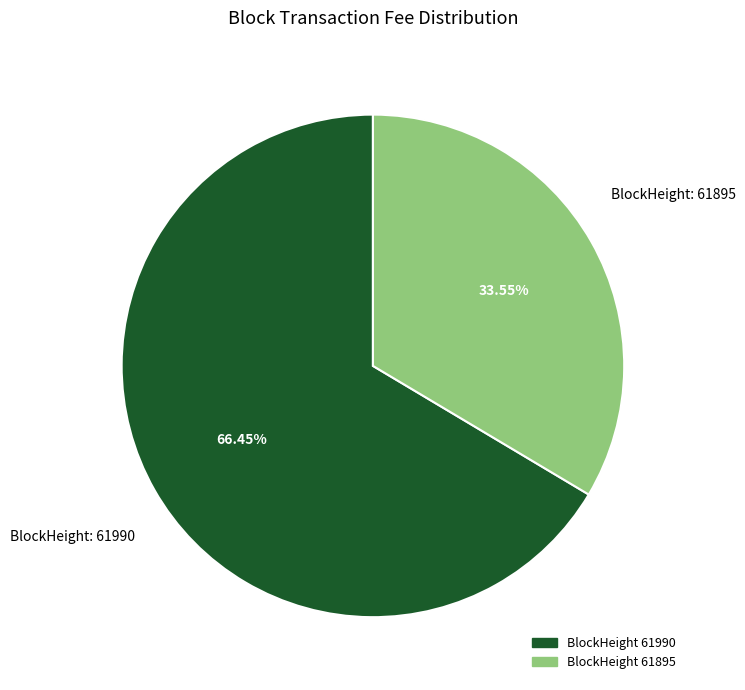

Is there any slice that represents more than half of the pie?

Yes